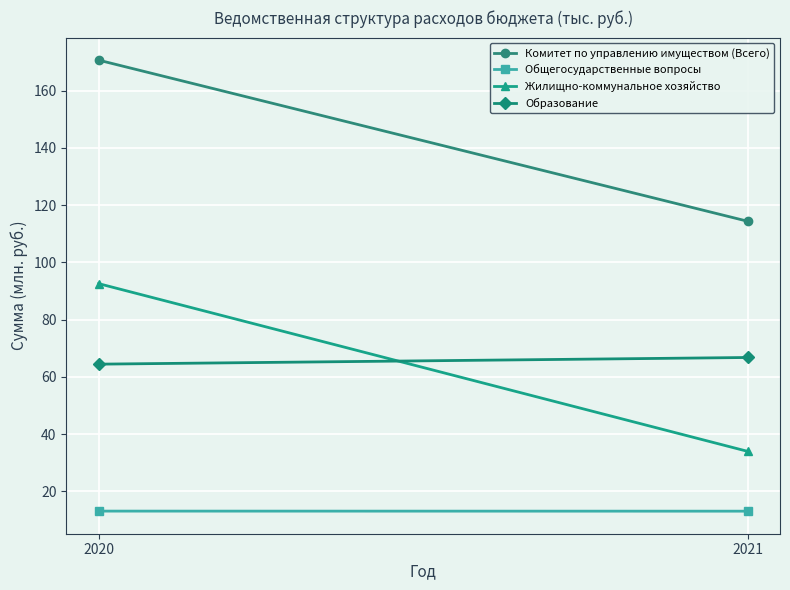

What are all the series names shown in the legend?

Комитет по управлению имуществом (Всего), Общегосударственные вопросы, Жилищно-коммунальное хозяйство, Образование